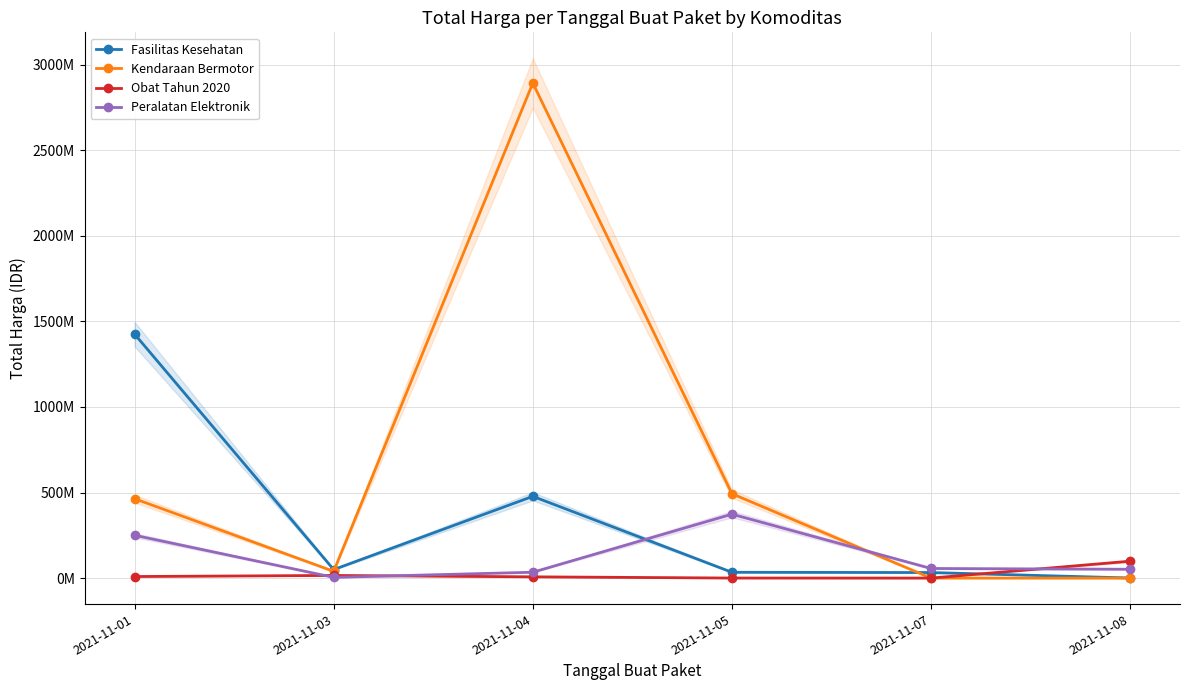

Where does the Kendaraan Bermotor series first go above 464002100?

2021-11-04